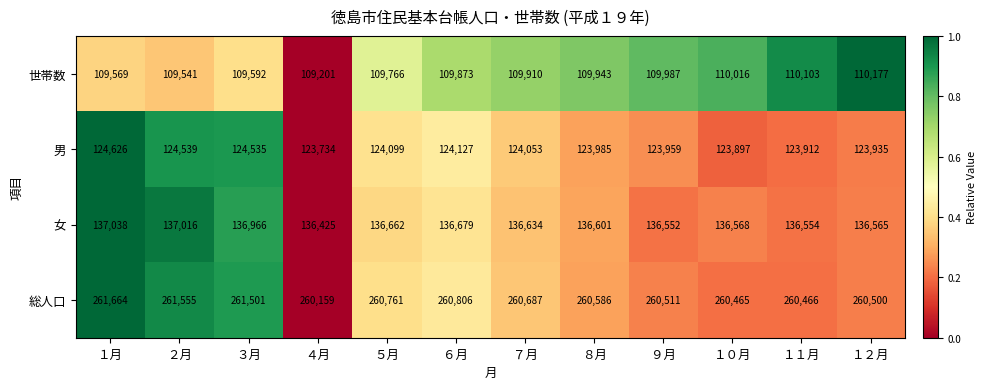

Where does the 総人口 series first go above 260687?

１月